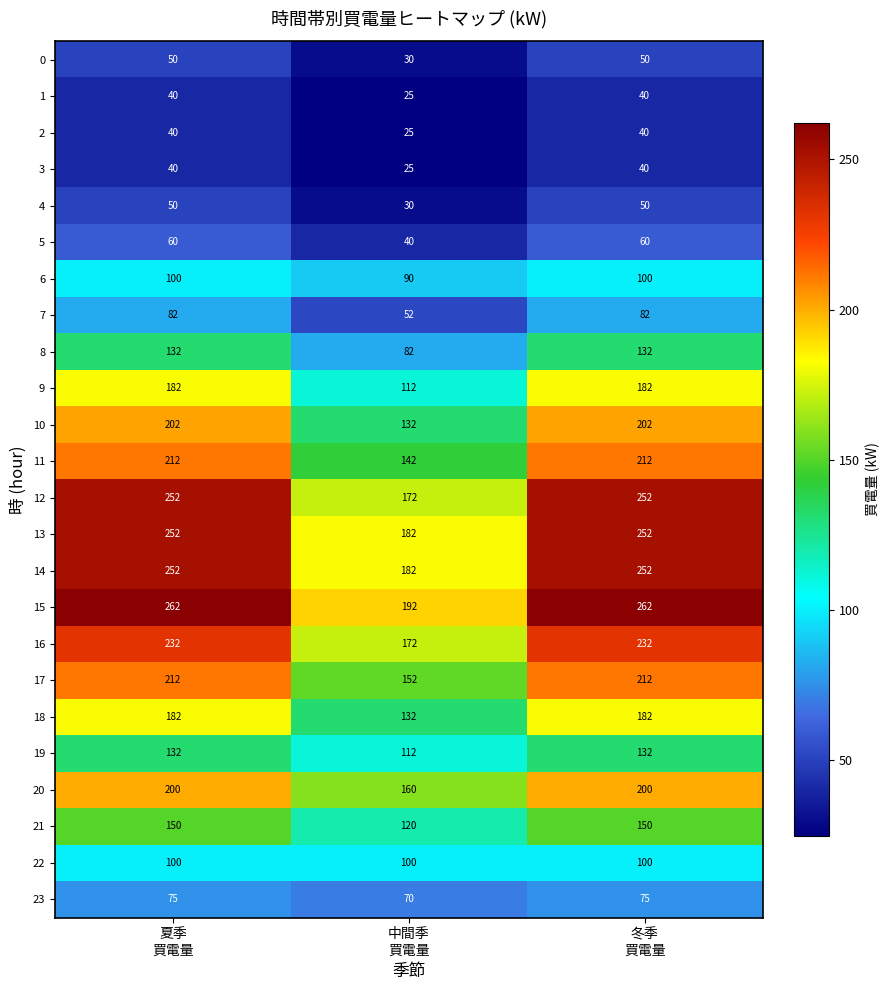

At how many categories does at least one series exceed 77?

3